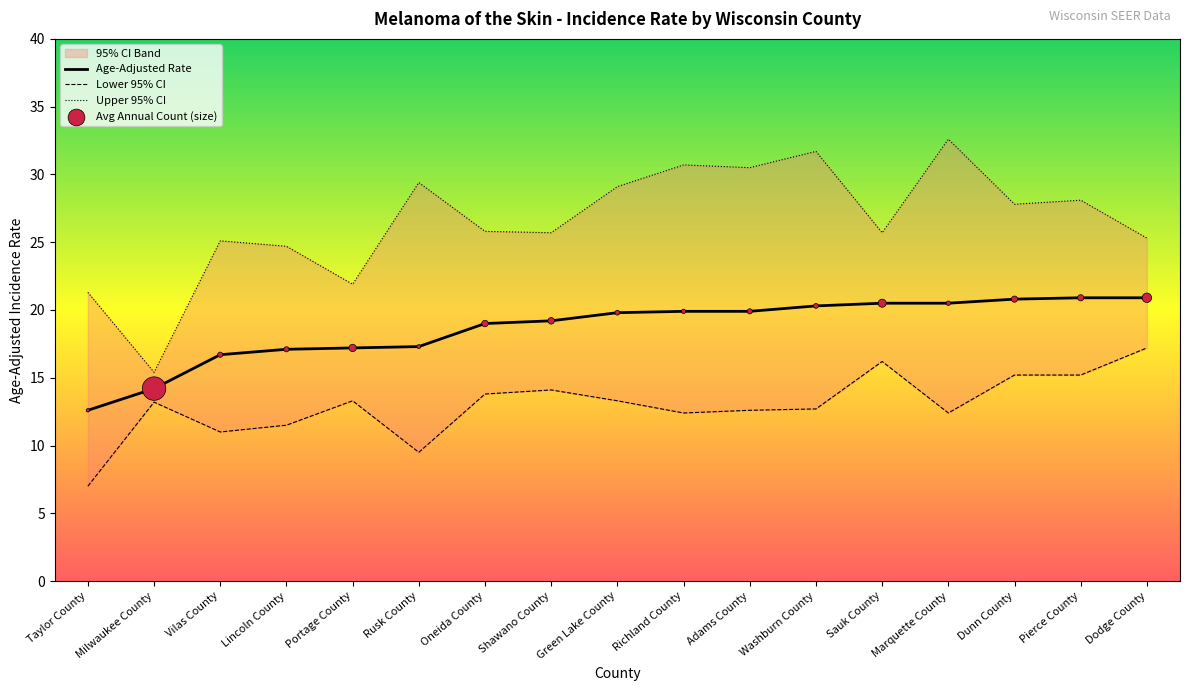

Which series reaches the minimum Y coordinate?

Lower CI